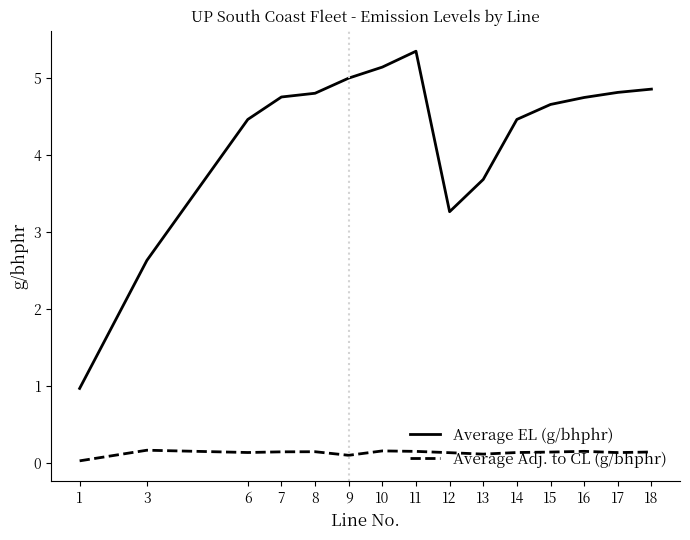

At which label is Average EL (g/bhphr) closest to 3?

12